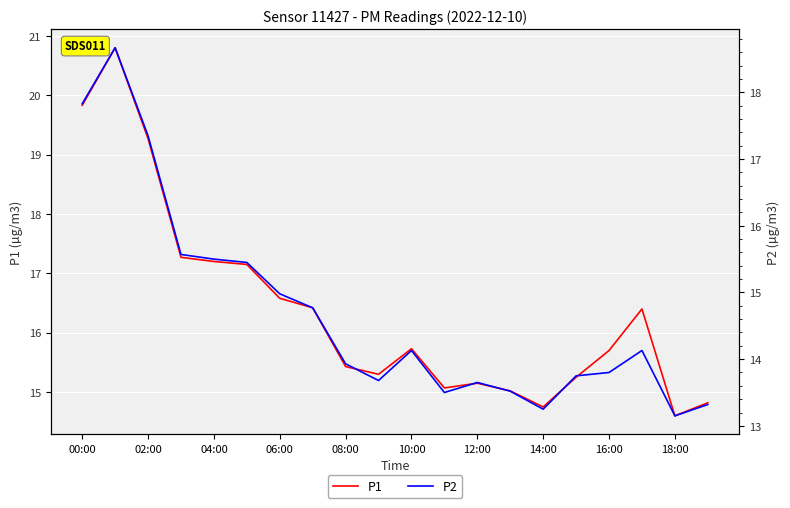

What is the average value of the P1 series?

16.4